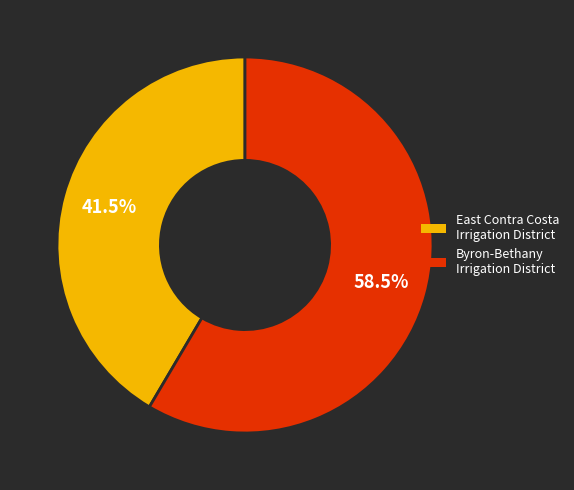

Approximately how many times larger is the value at Byron-Bethany Irrigation District compared to East Contra Costa Irrigation District?

1.4